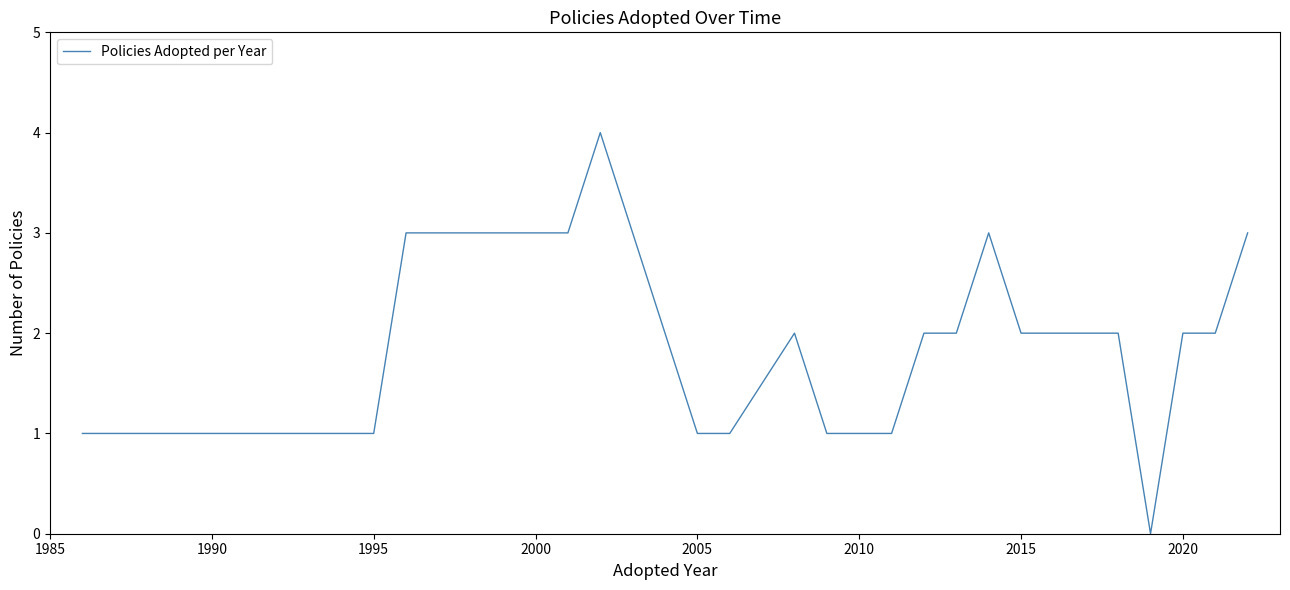

What is the average value?

2